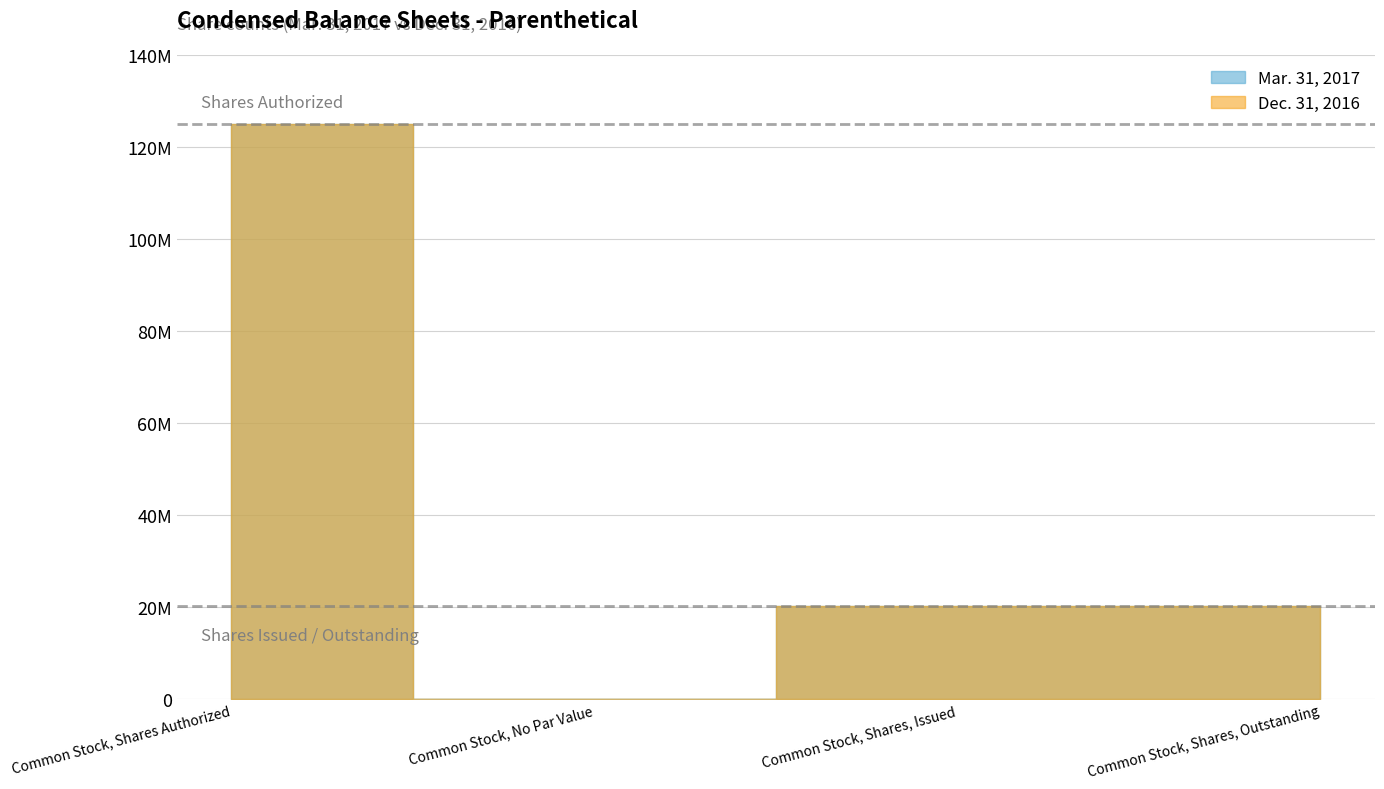

Where does the Dec. 31, 2016 series first go above 20281082?

Common Stock, Shares Authorized